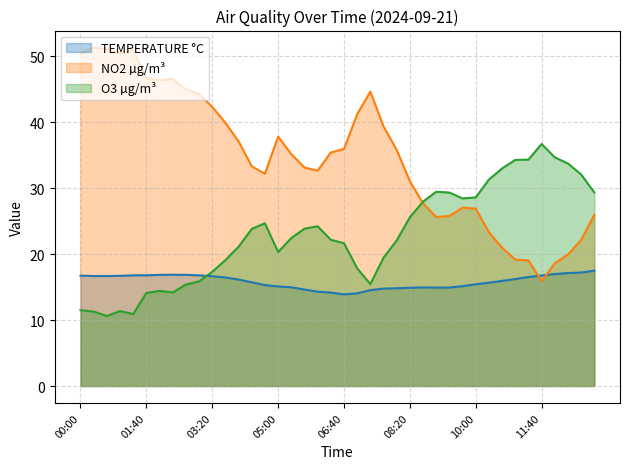

How many lines are shown in the chart?

3